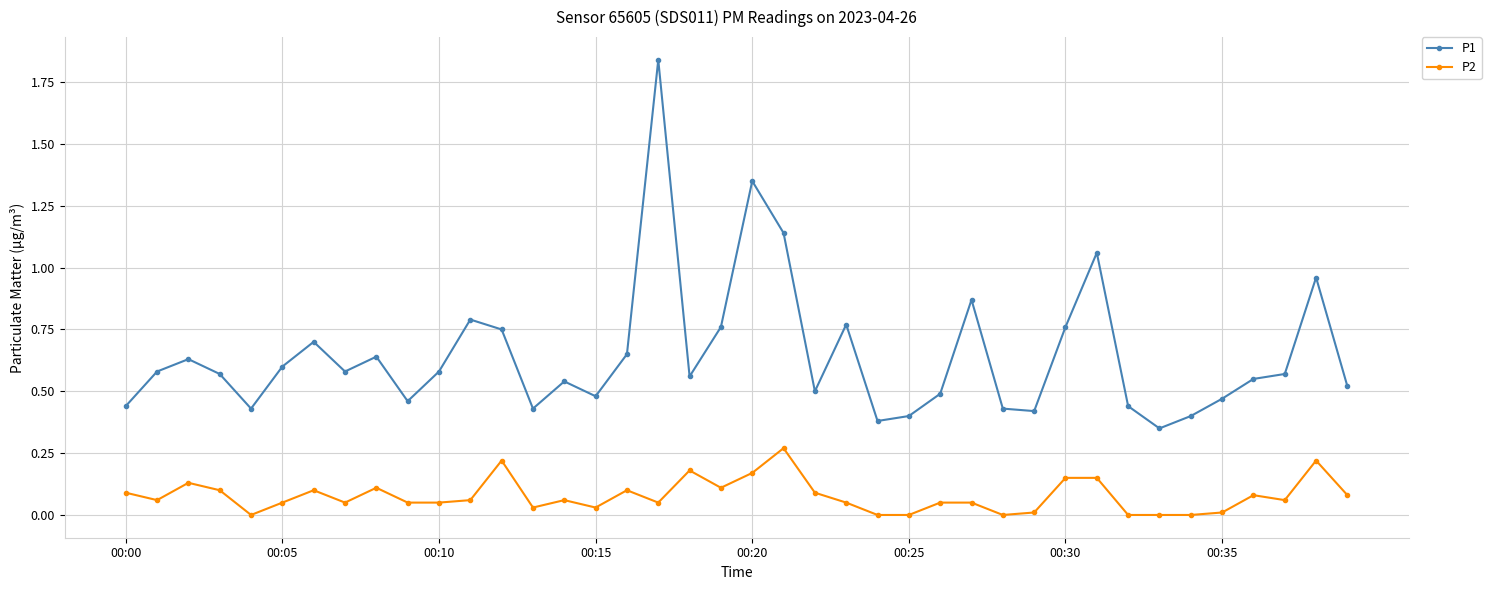

True or false: P2 and P1 intersect in this chart.

False